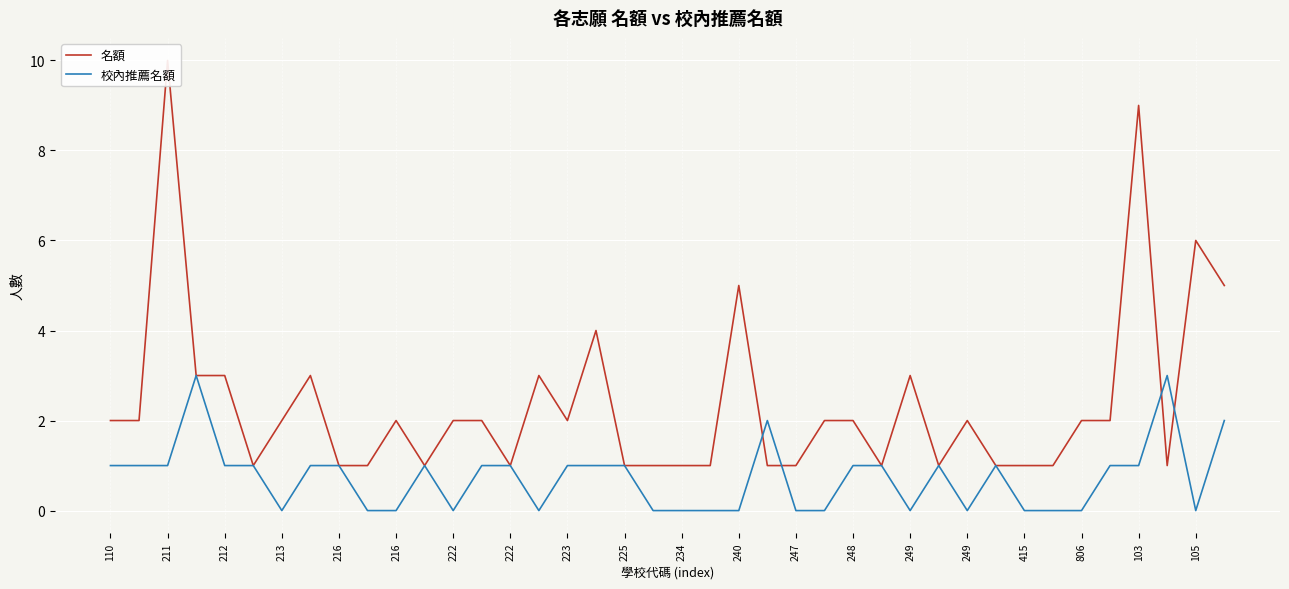

Which series has the largest range (max minus min)?

名額